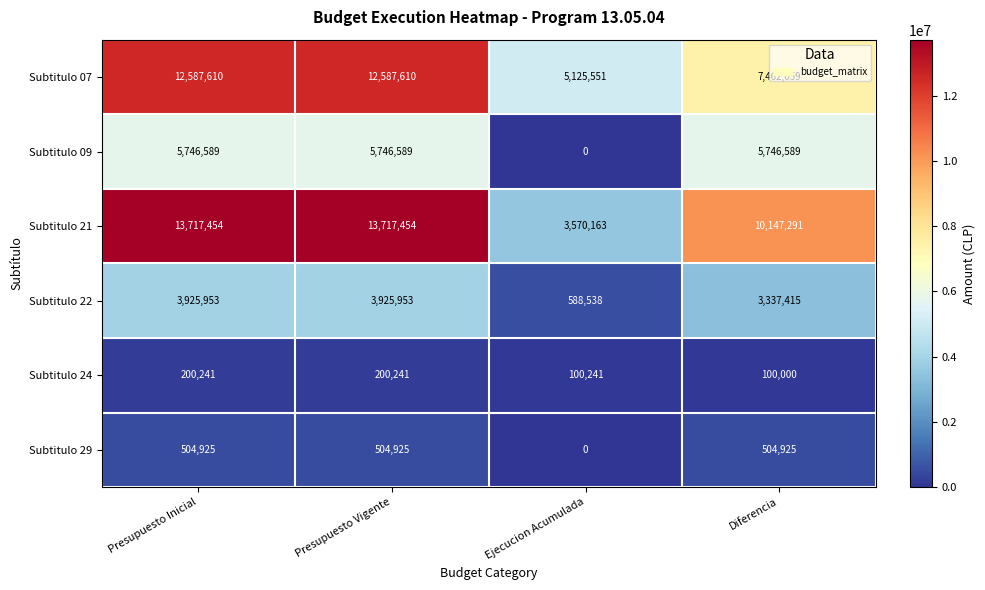

The value of Subtitulo 21 at Diferencia is 10147291. True or false?

True